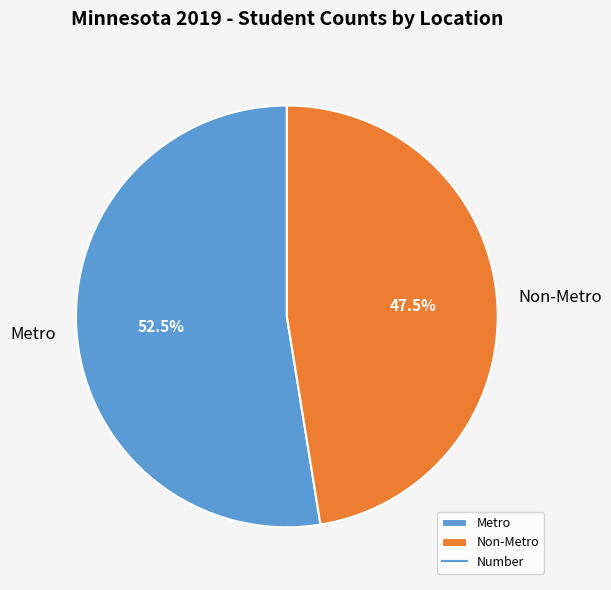

Combined, do Non-Metro and Metro account for over 50%?

Yes